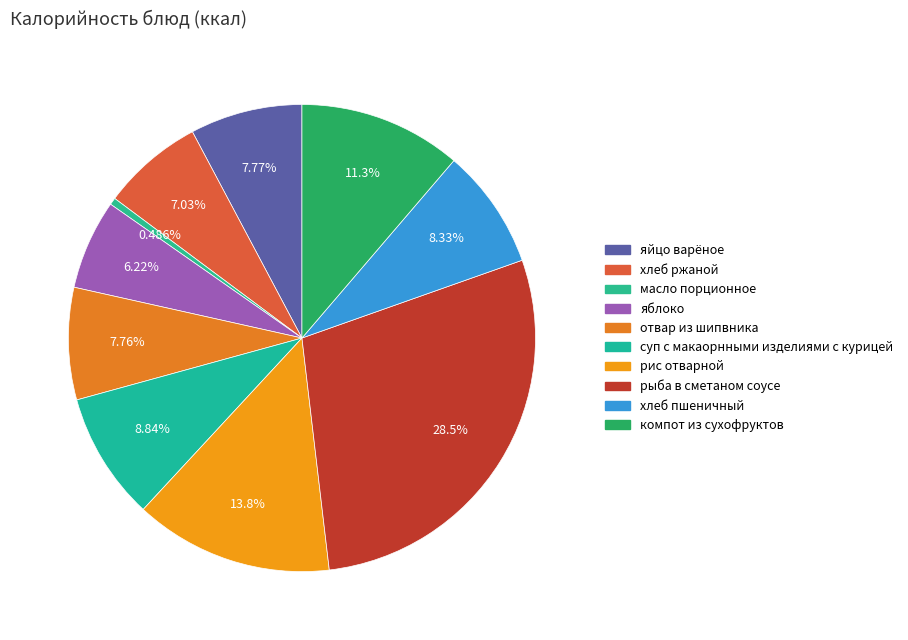

Is it true that компот из сухофруктов is 1% of the pie?

False